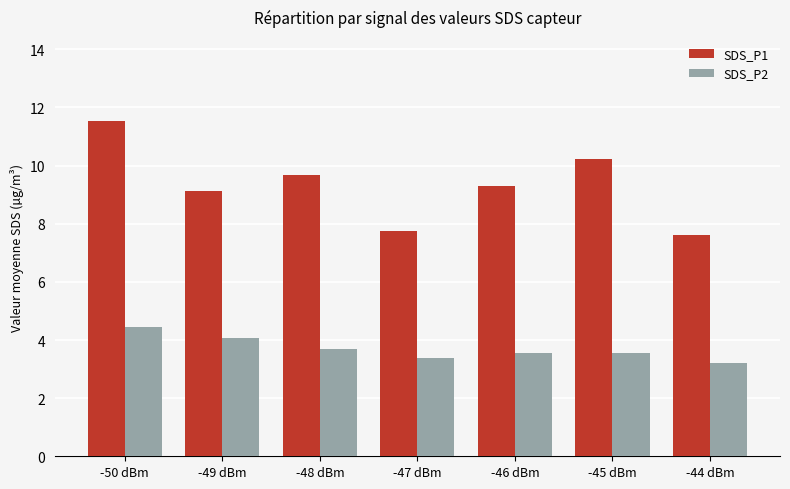

True or false: SDS_P2 has a value of 4.9 at -46 dBm.

False